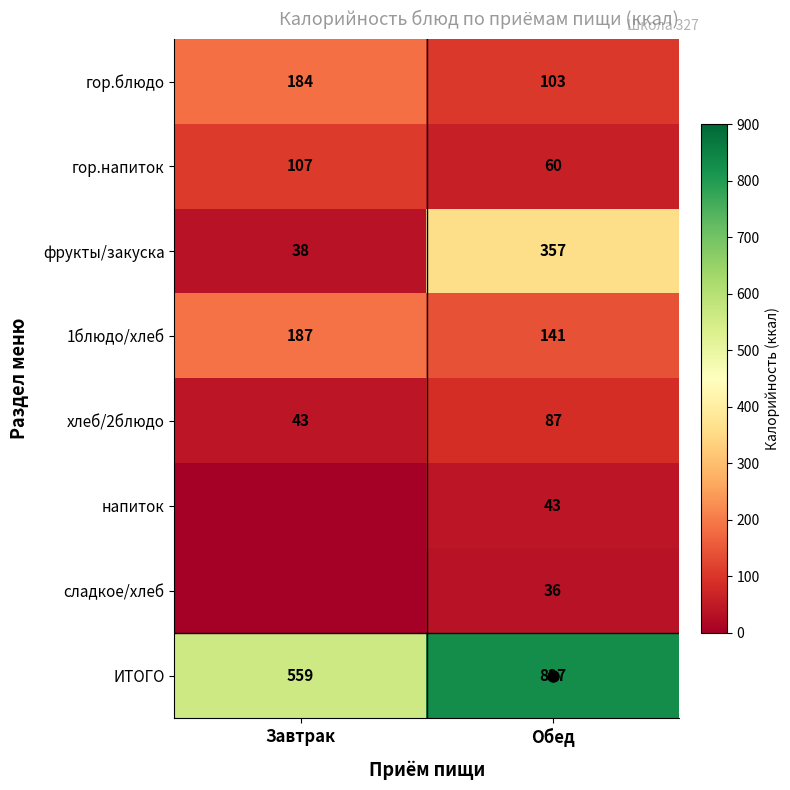

What is the difference between the maximum and minimum values in the хлеб/2блюдо series?

44